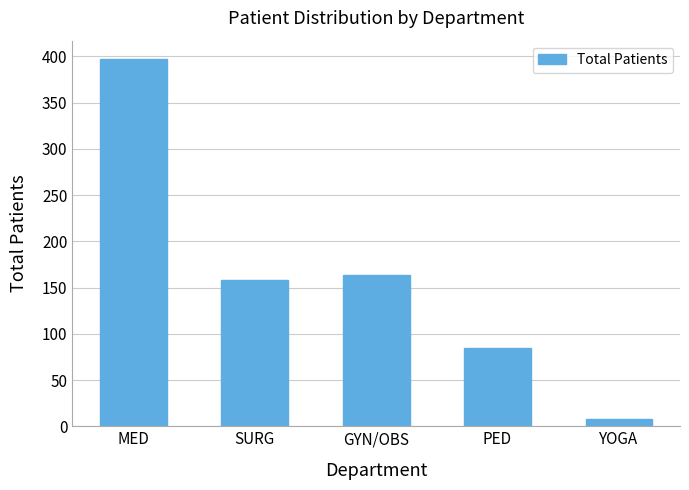

What is the change in value from GYN/OBS to YOGA?

-155